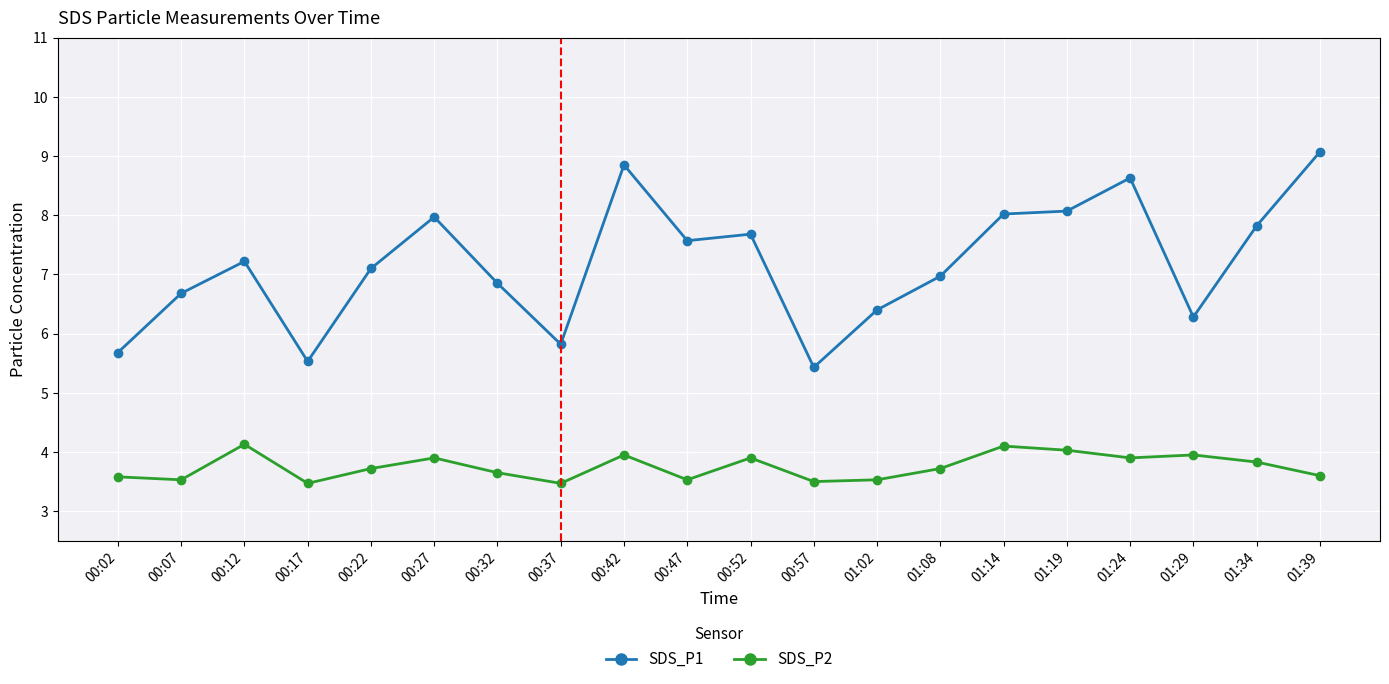

At which label does SDS_P1 first exceed 7?

00:12